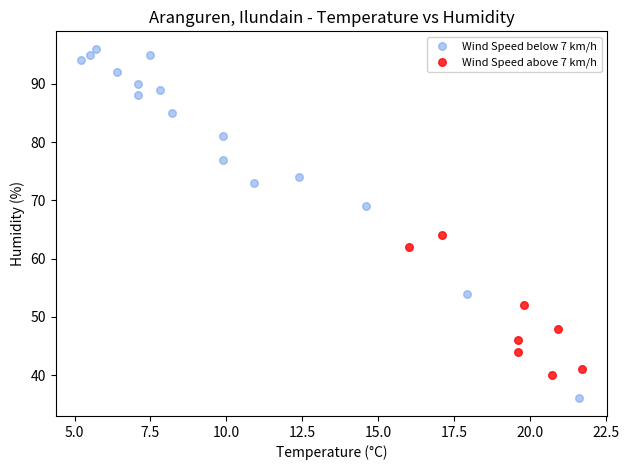

Which series reaches the minimum Y coordinate?

Wind Speed below 7 km/h